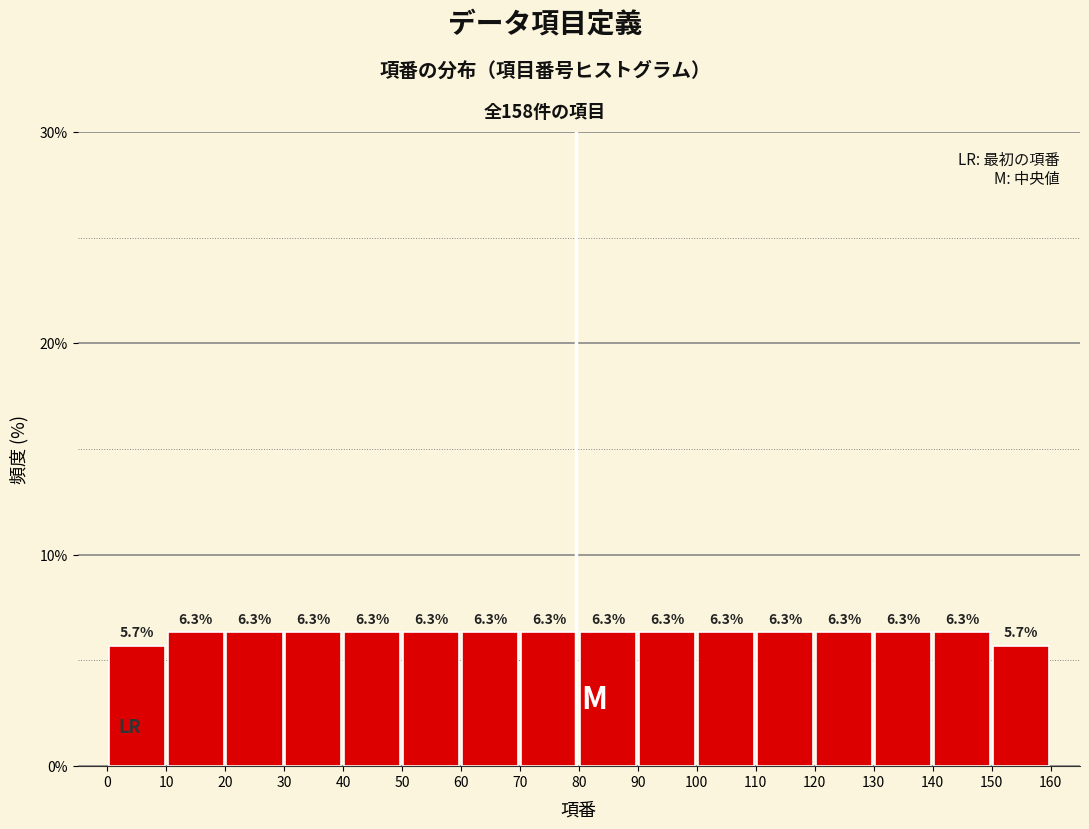

Reading left to right, transcribe this chart: for each bar, give the range it covers on the x-axis and its height.

0 to 10: 5.7
10 to 20: 6.3
20 to 30: 6.3
30 to 40: 6.3
40 to 50: 6.3
50 to 60: 6.3
60 to 70: 6.3
70 to 80: 6.3
80 to 90: 6.3
90 to 100: 6.3
100 to 110: 6.3
110 to 120: 6.3
120 to 130: 6.3
130 to 140: 6.3
140 to 150: 6.3
150 to 160: 5.7